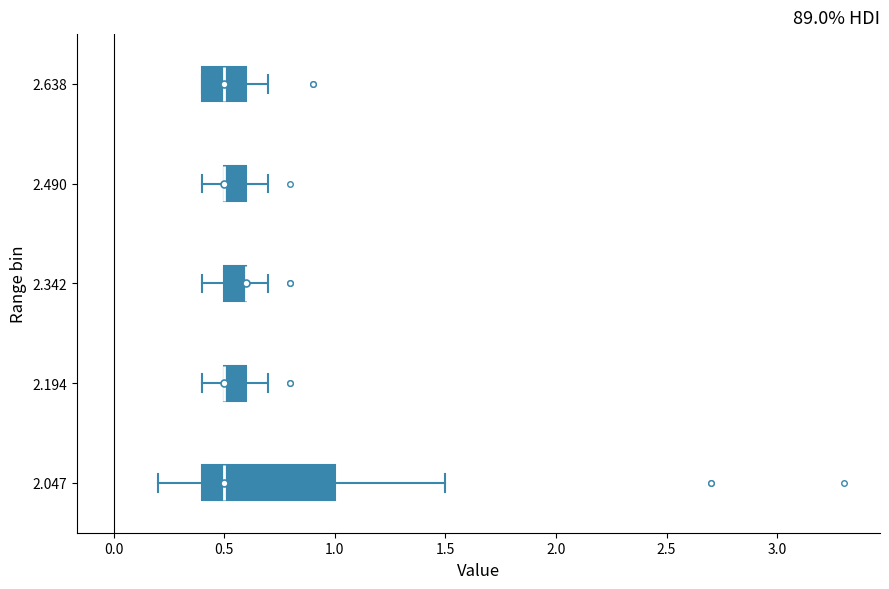

Reading bottom to top, transcribe this box plot: for each box, give where its median line is, the range the box spans, and where its two whiskers end, as read against the x-axis. The values are not printed on the chart, so give them approximately, as read against the axis.

2.047: median 0.5, box 0.4 to 1.0, whiskers 0.2 to 1.5
2.194: median 0.5 (drawn on the box's left edge), box 0.5 to 0.6, whiskers 0.4 to 0.7
2.342: median 0.6 (drawn on the box's right edge), box 0.5 to 0.6, whiskers 0.4 to 0.7
2.490: median 0.5 (drawn on the box's left edge), box 0.5 to 0.6, whiskers 0.4 to 0.7
2.638: median 0.5, box 0.4 to 0.6, whiskers 0.4 to 0.7